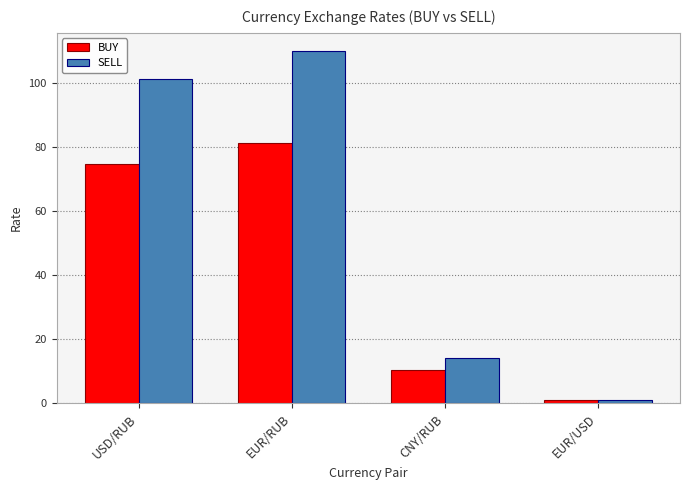

Where is BUY nearest to the value 41?

CNY/RUB